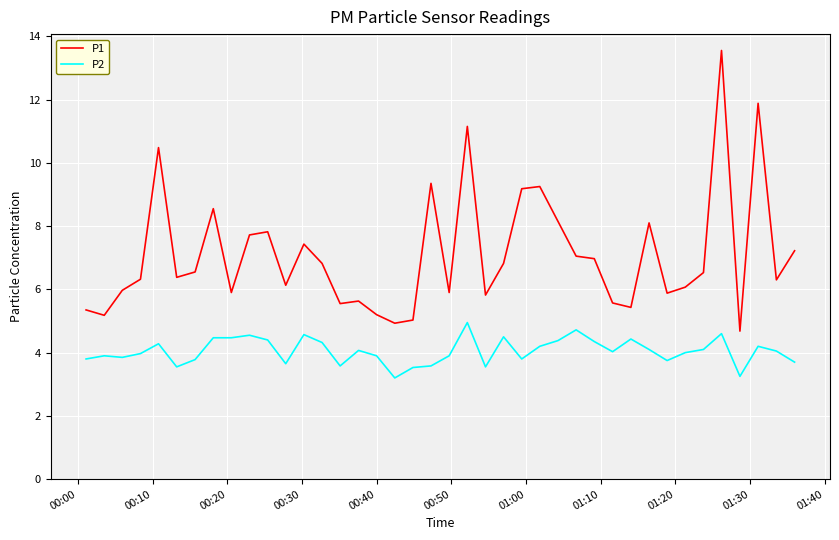

What are all the series names shown in the legend?

P1, P2